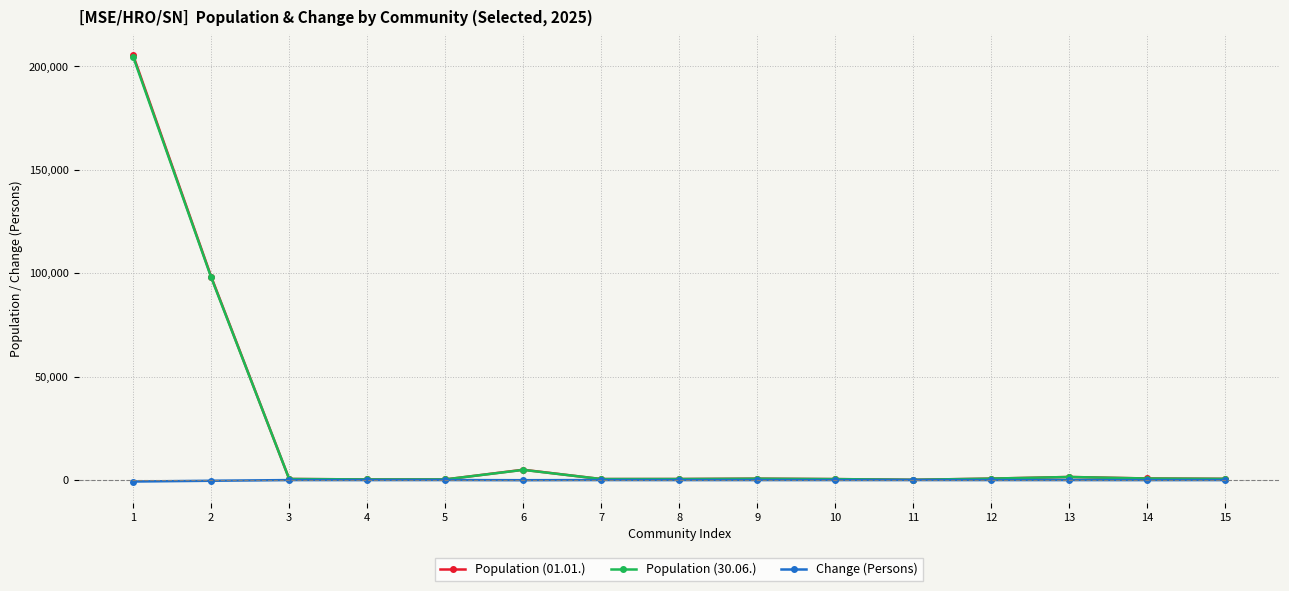

What is the sum of all Population (30.06.) values?

314473